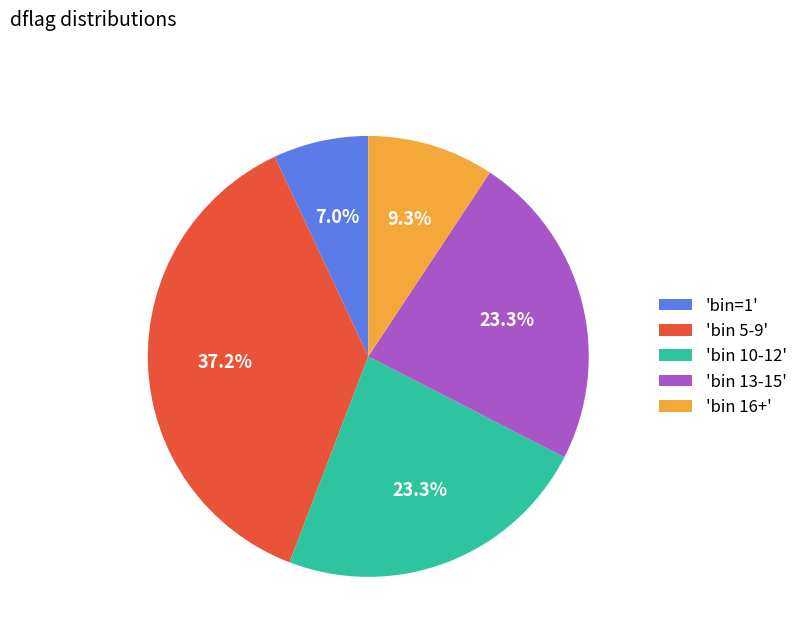

What portion of the pie excludes 'bin 10-12'?

76.7%